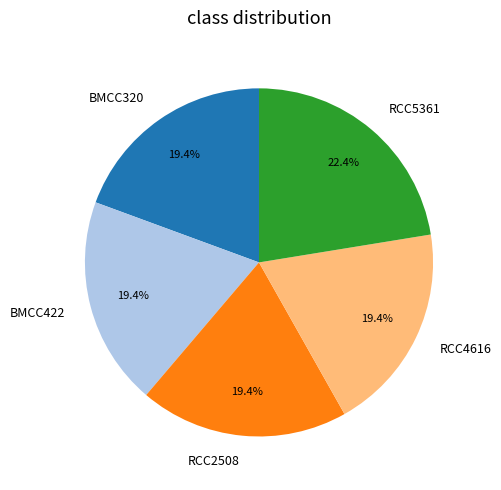

Which category has the biggest portion of the pie?

RCC5361